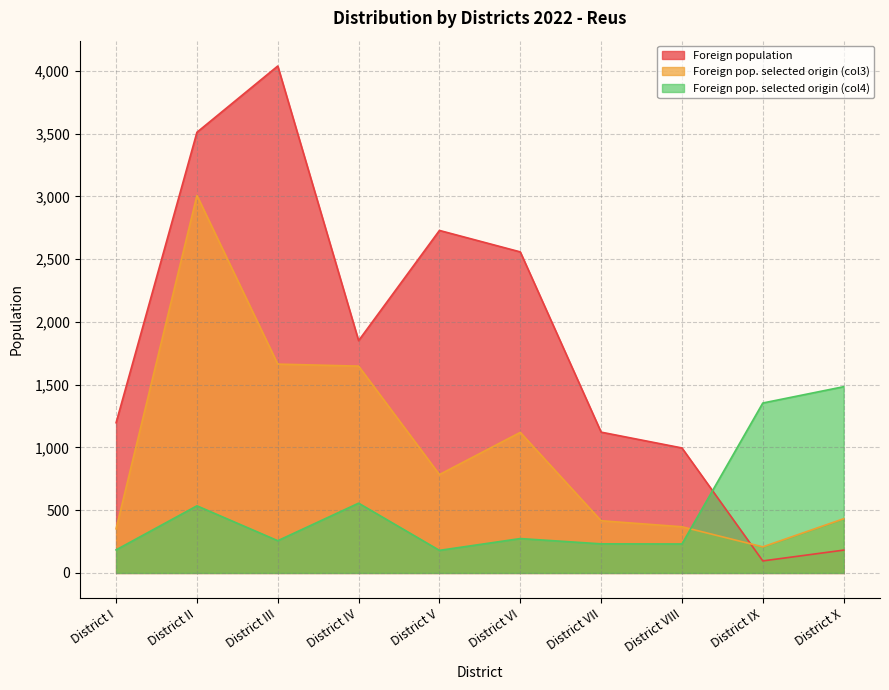

How many interior local peaks does the Foreign pop. selected origin (col3) series have?

2